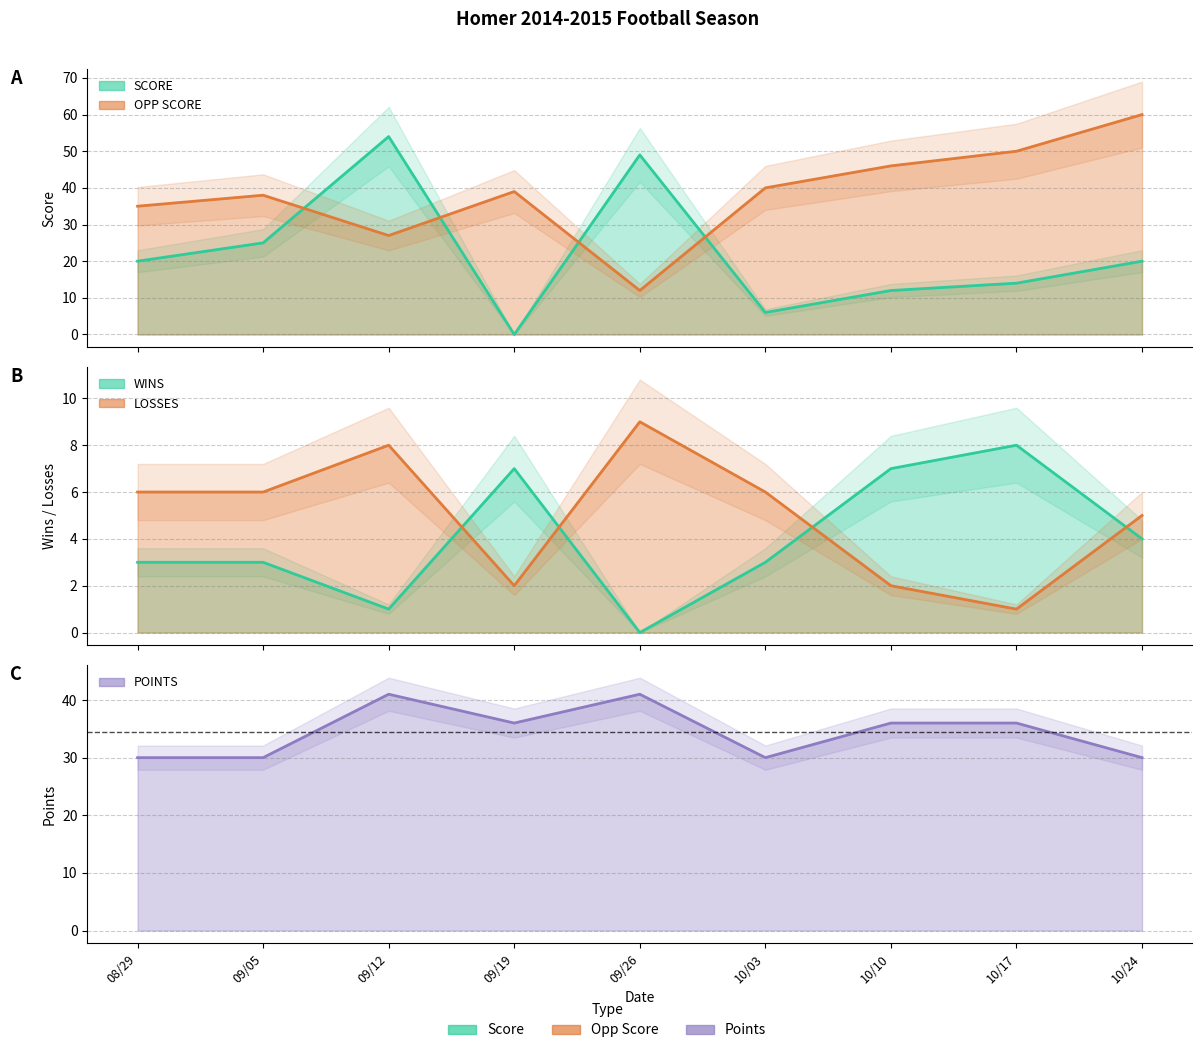

At which label is SCORE closest to 27?

09/05